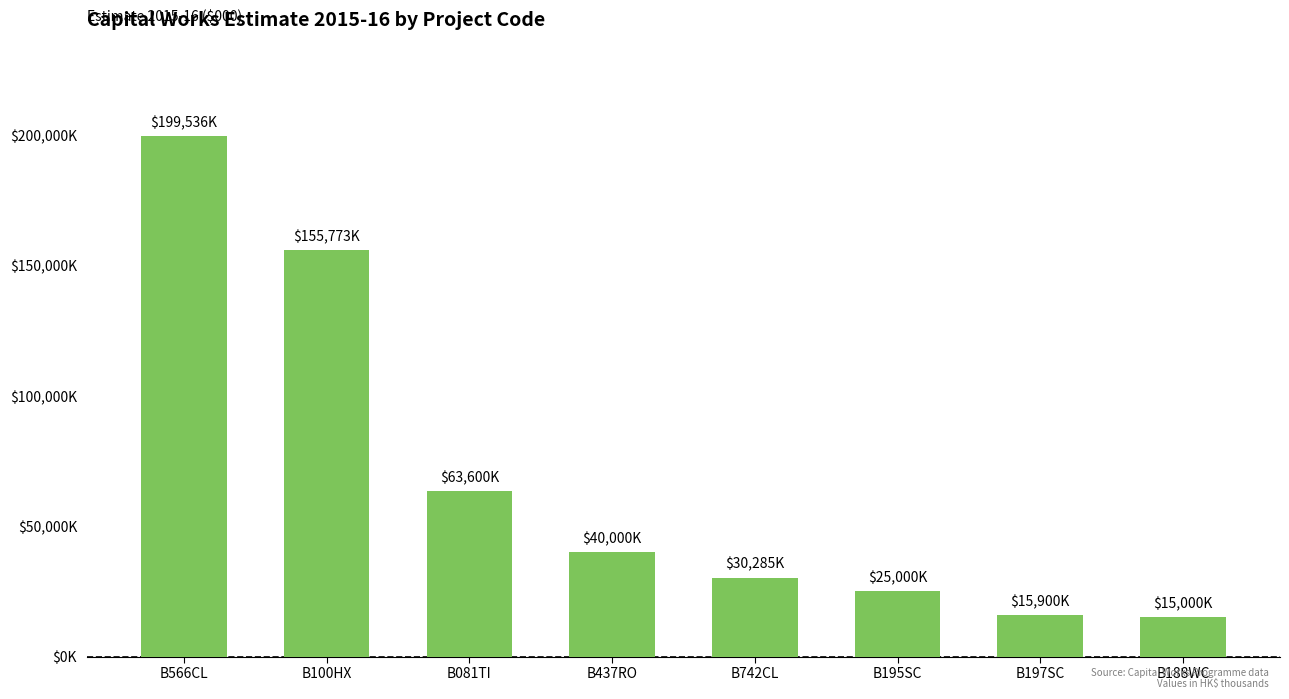

Does the chart contain any negative values?

No